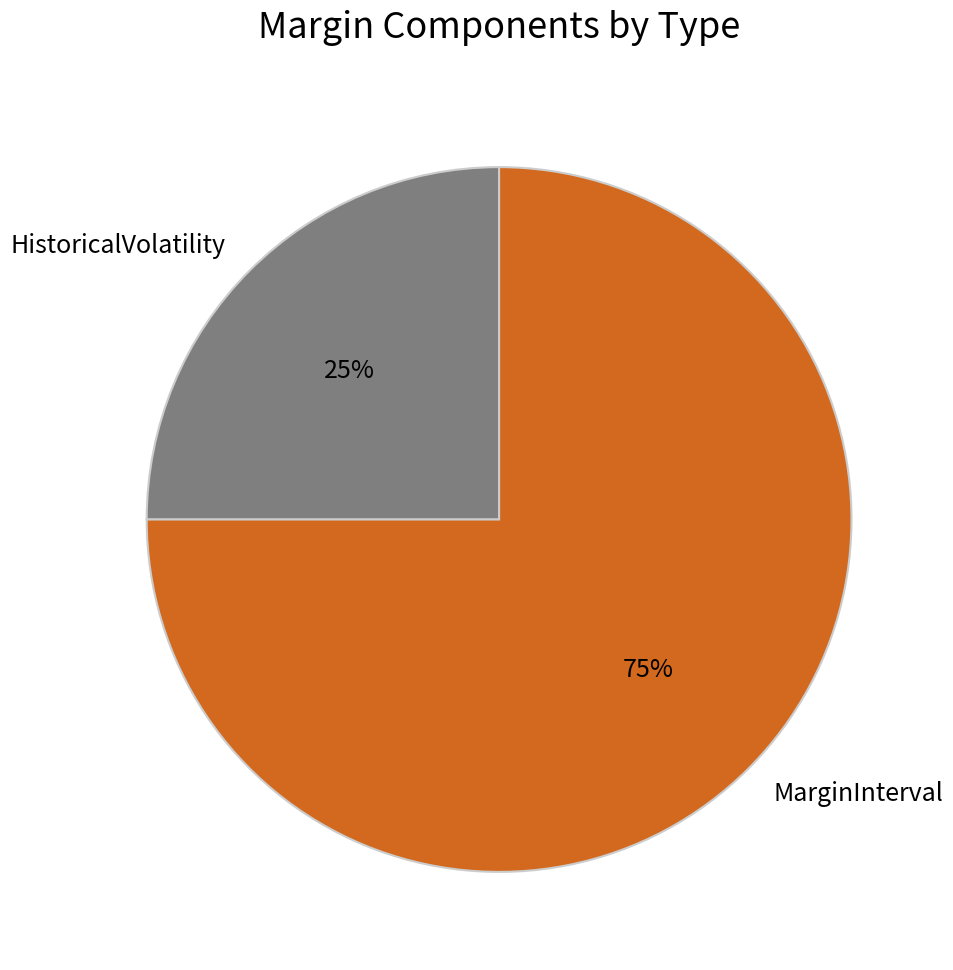

To the nearest percent, what is the difference between the HistoricalVolatility and MarginInterval slice percentages?

50%